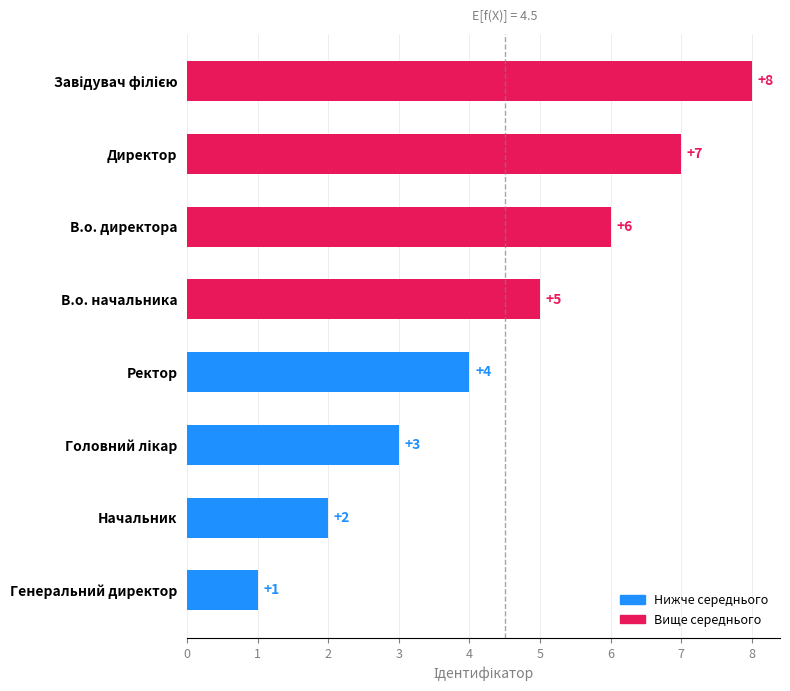

At which label is the value closest to 4?

Ректор